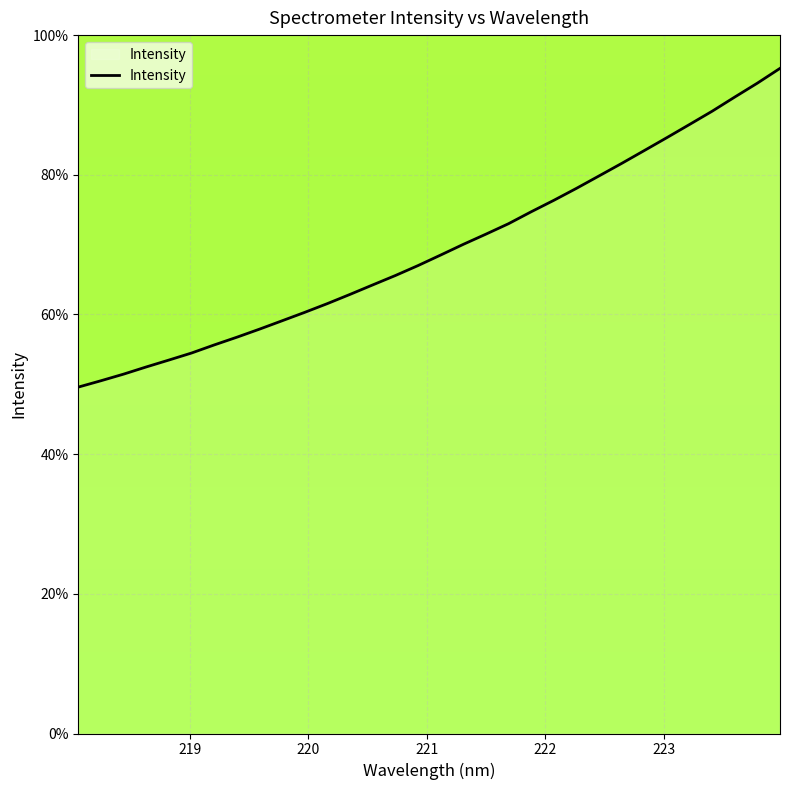

What is the minimum value shown in the chart?

49.6